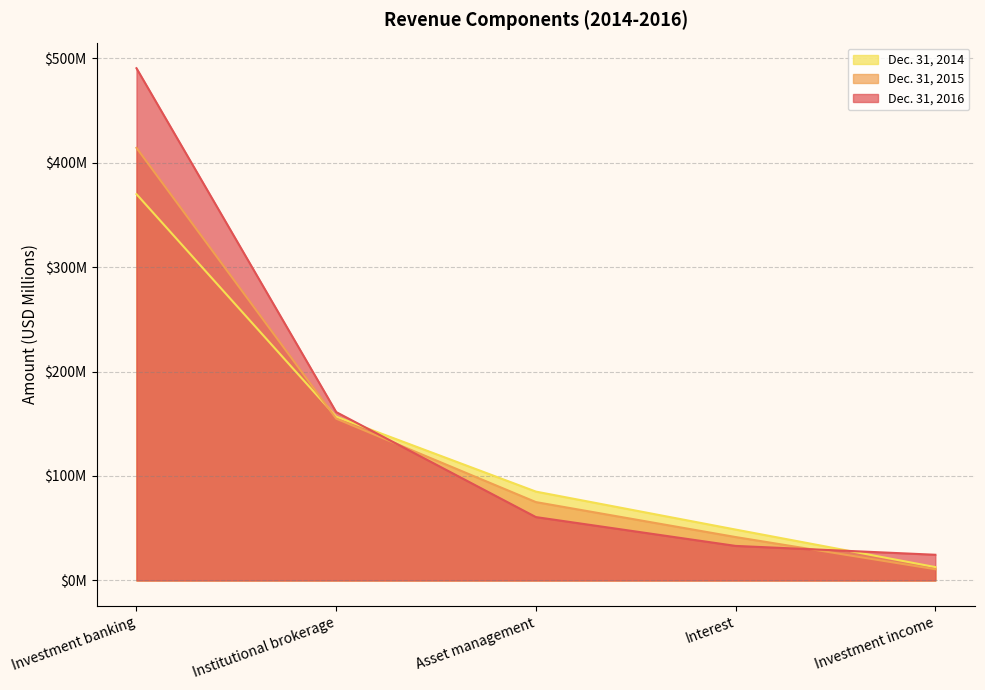

True or false: Dec. 31, 2014 has a value of 48.7 at Interest.

True